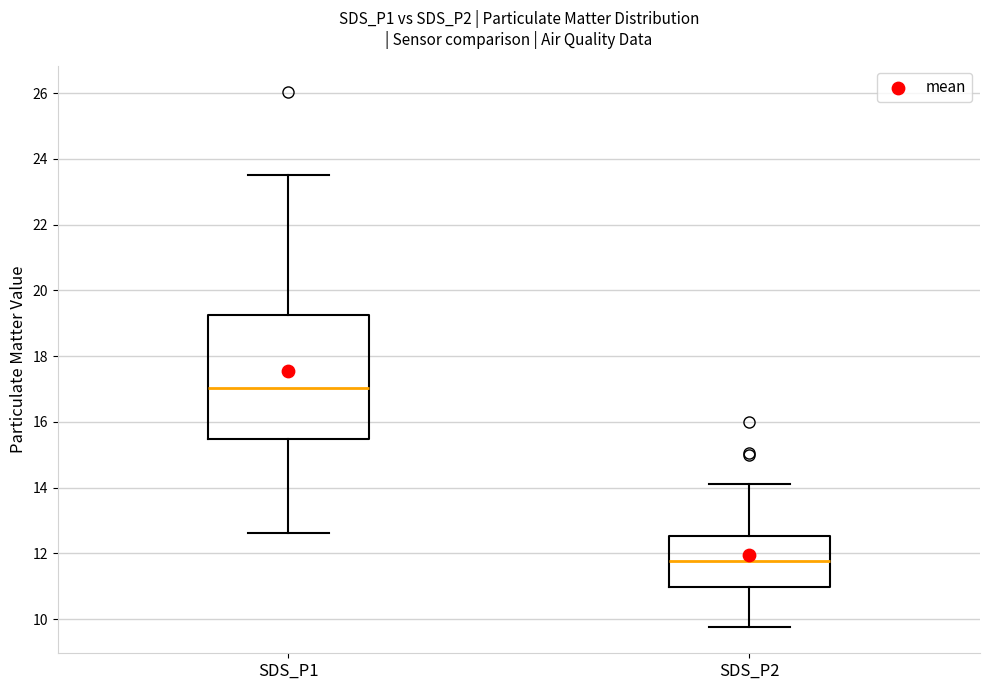

Reading left to right, transcribe this box plot: for each box, give where its median line is, the range the box spans, and where its two whiskers end, as read against the y-axis. The values are not printed on the chart, so give them approximately, as read against the axis.

SDS_P1: median 17.0, box 15.4 to 19.2, whiskers 12.6 to 23.6
SDS_P2: median 11.8, box 11.0 to 12.6, whiskers 9.8 to 14.2